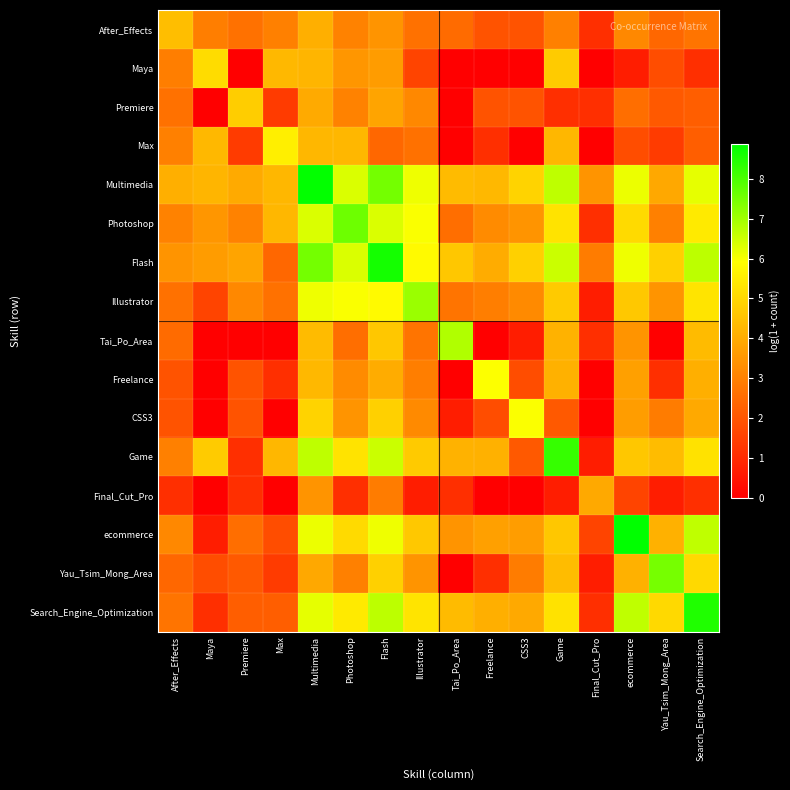

List the series in order of their peak value, lowest first.

Final_Cut_Pro, After_Effects, Premiere, Maya, Max, Freelance, CSS3, Tai_Po_Area, Illustrator, Yau_Tsim_Mong_Area, Photoshop, Game, Search_Engine_Optimization, Flash, Multimedia, ecommerce